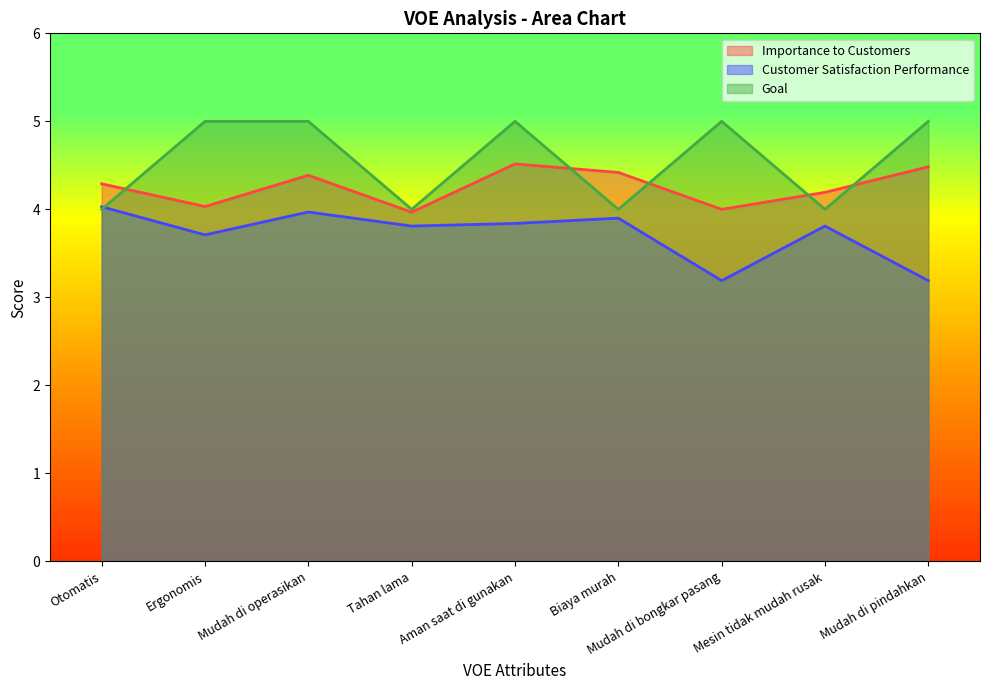

Rank the series by their average value, from lowest to highest.

Customer Satisfaction Performance, Importance to Customers, Goal